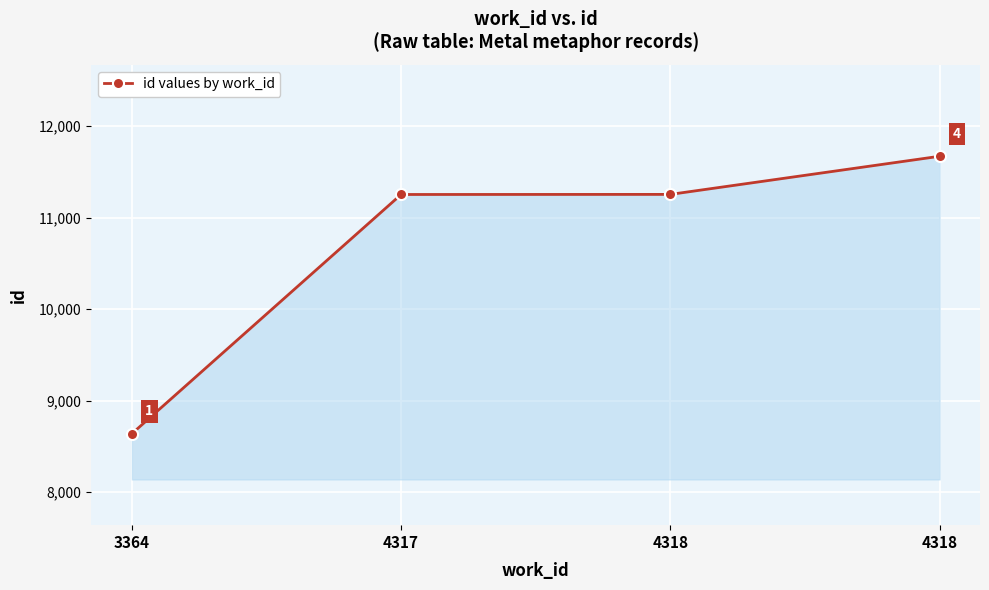

What is the minimum value shown in the chart?

8638